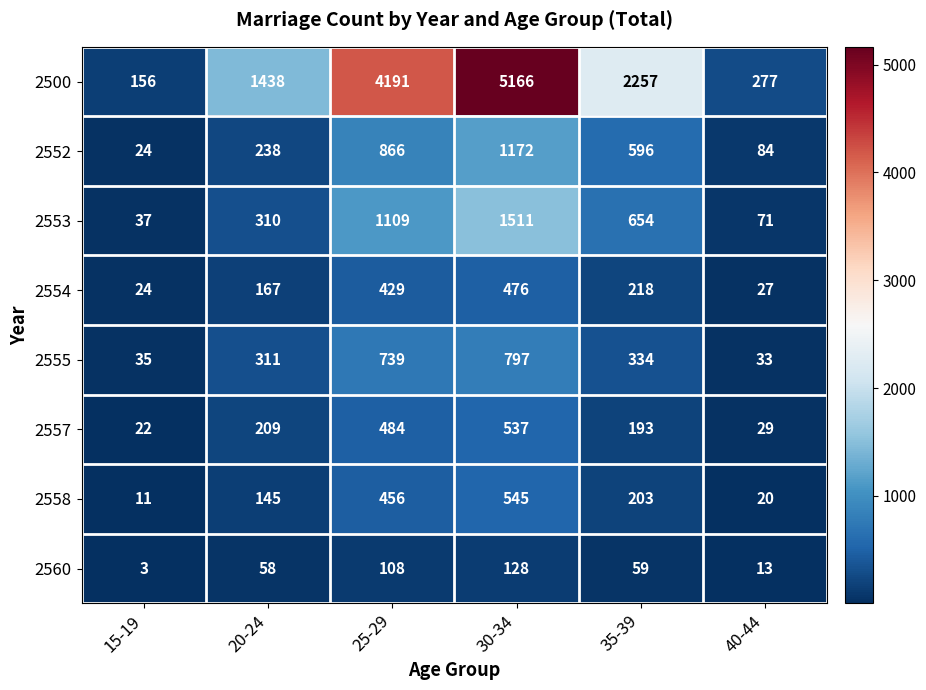

Which series has the widest spread of values?

2500